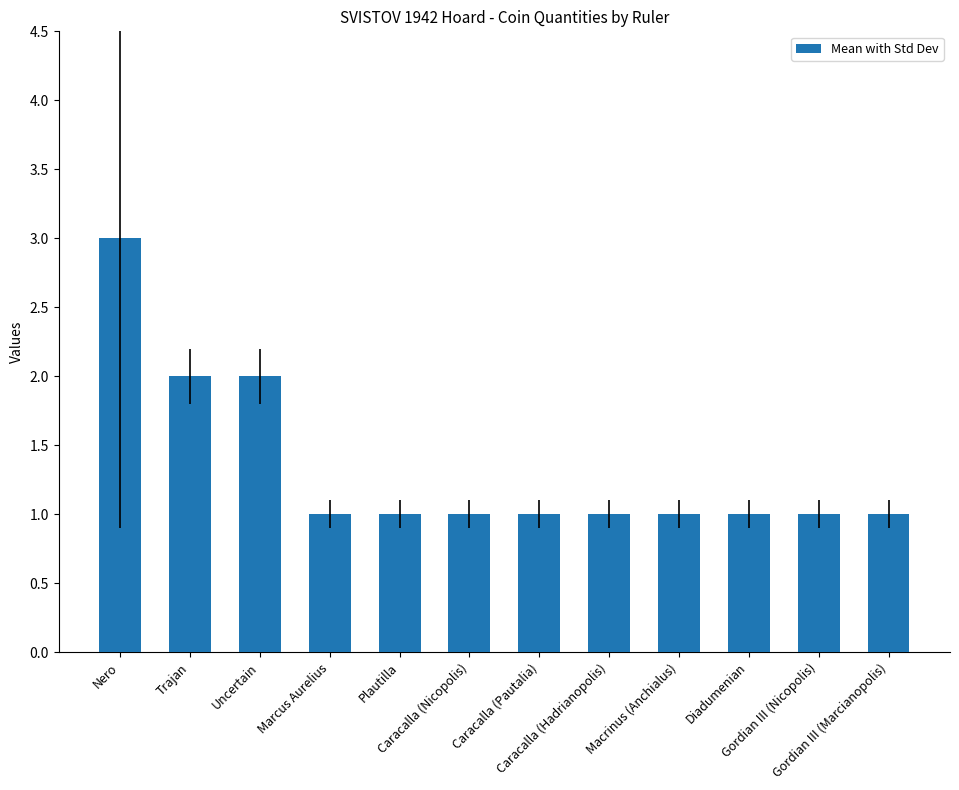

Is it true that the value at Trajan is 3?

False